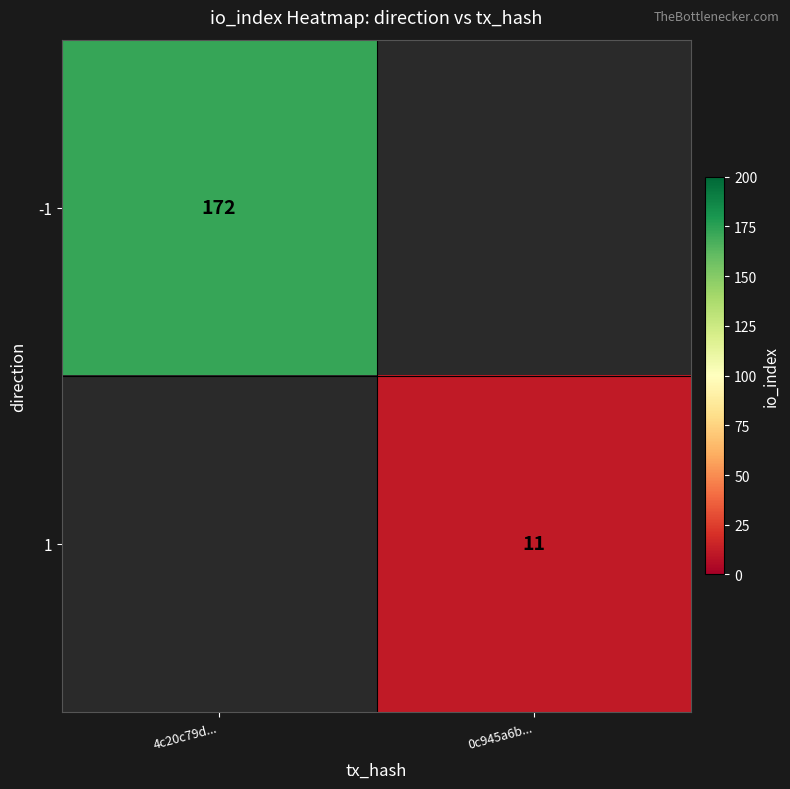

What is the minimum value shown in the chart?

11.0